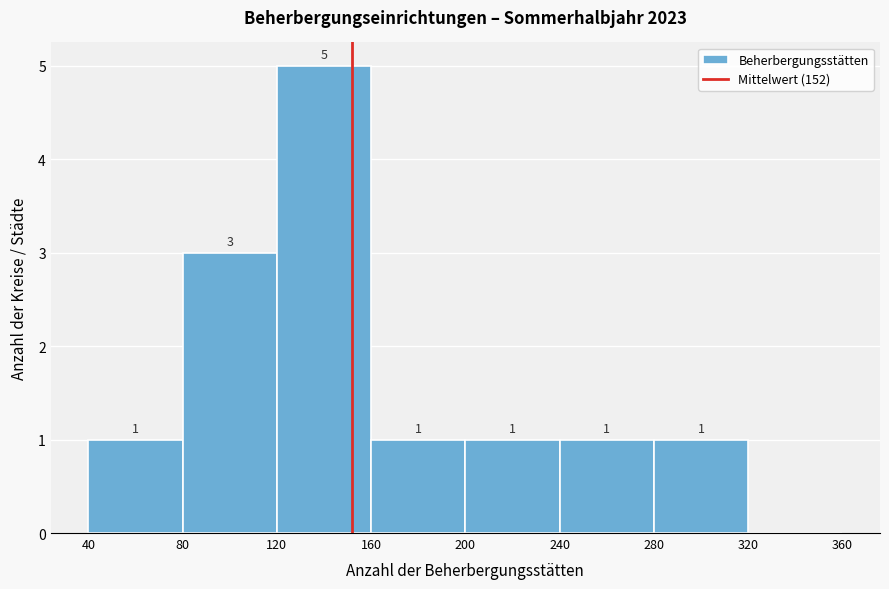

Over which range of the x-axis is the bar tallest?

120 to 160